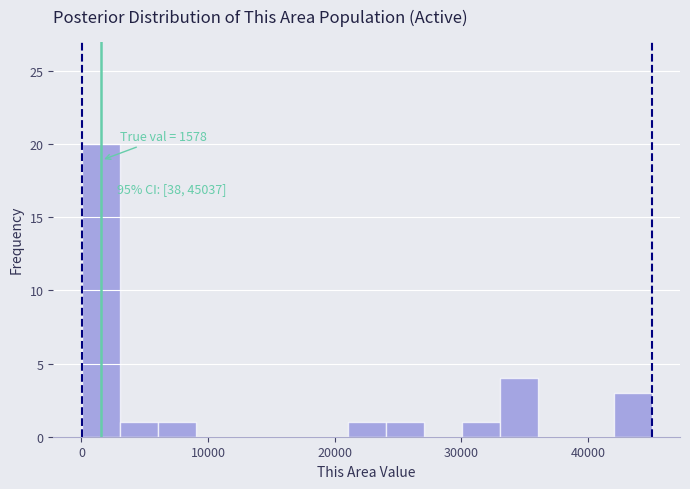

Read against the x-axis, roughly where is the centre of the tallest bar?

2000